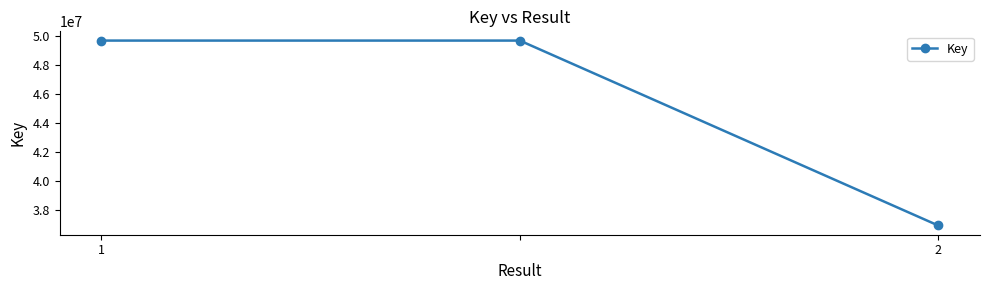

What is the difference between the maximum and minimum values?

12711064